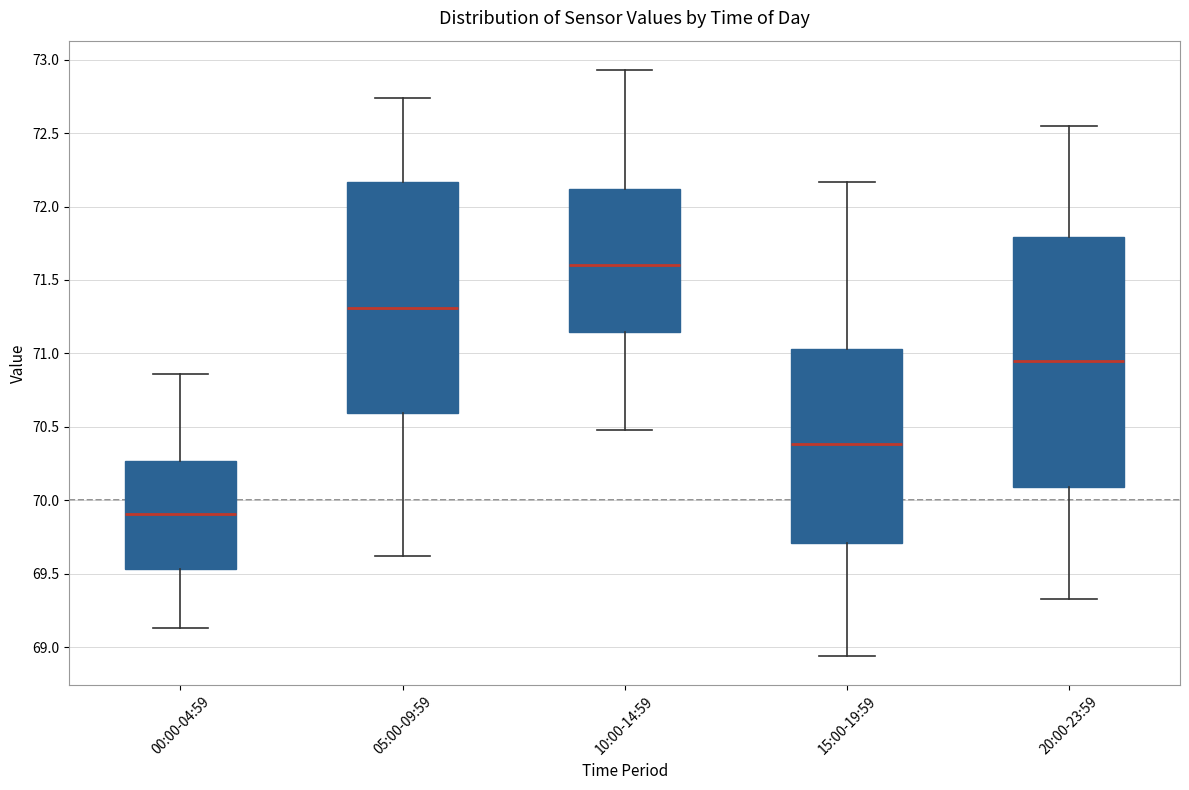

Which box is the tallest, from its lower edge to its upper edge?

20:00-23:59